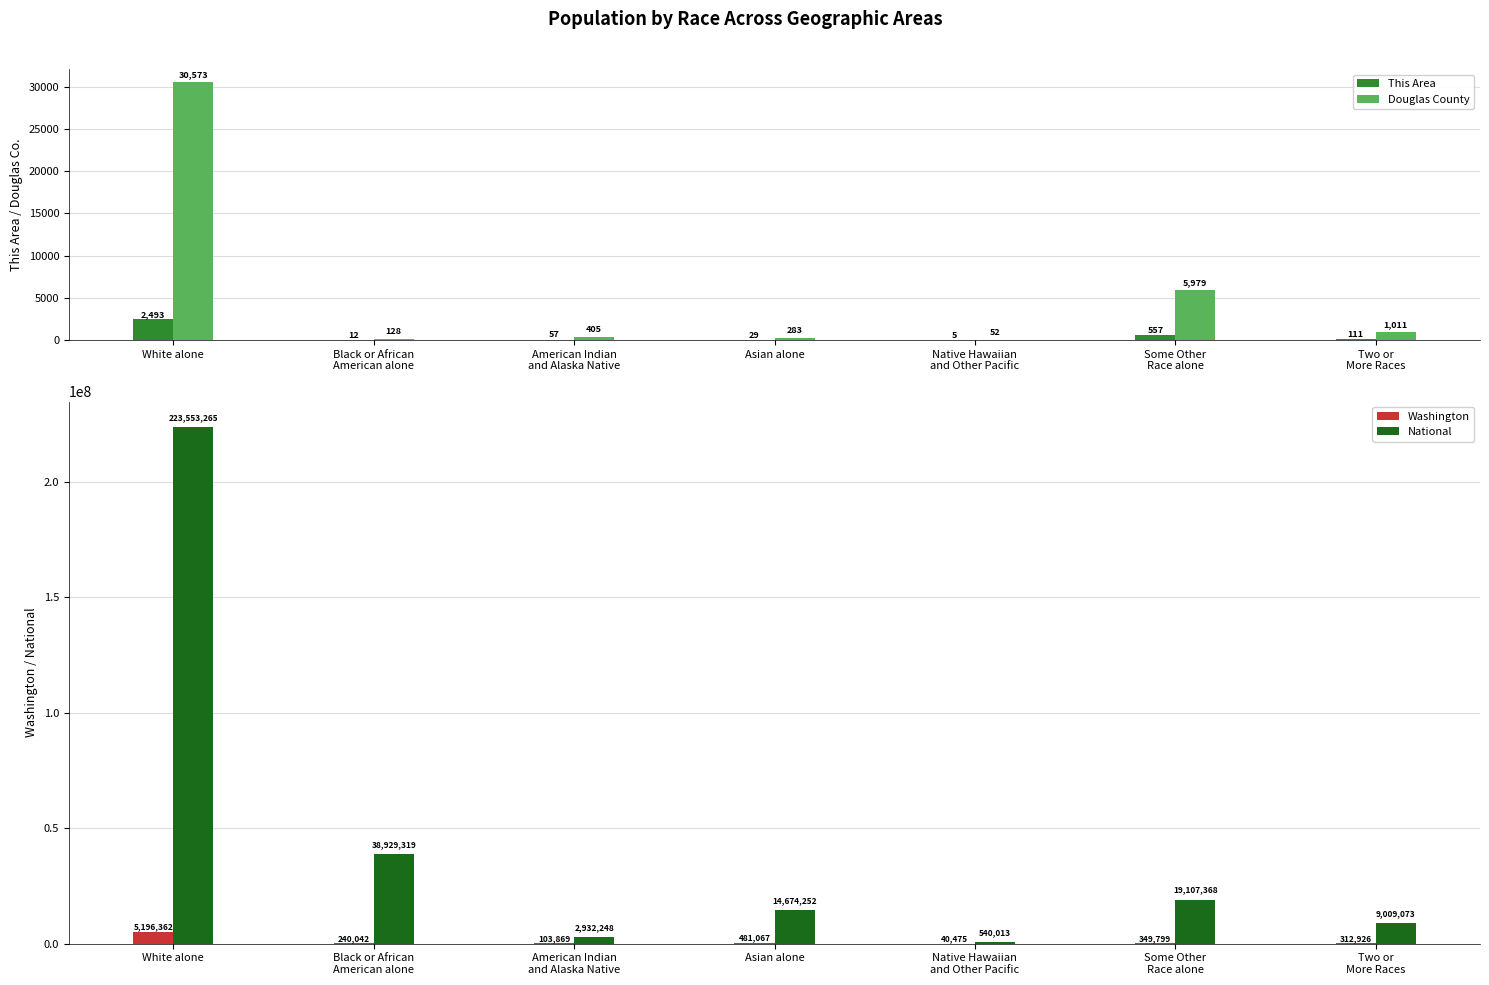

Which series has the widest spread of values?

National